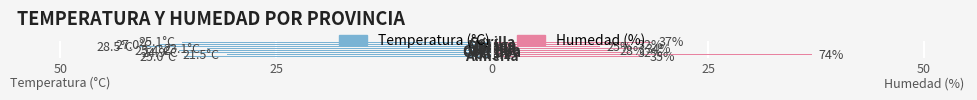

At how many categories does at least one series exceed 8?

8